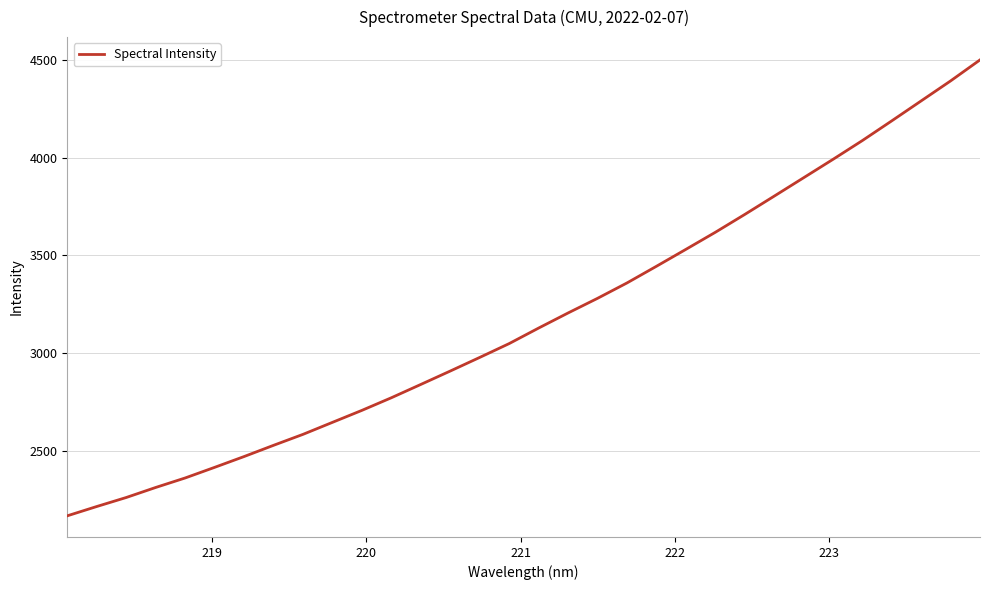

What is the smallest value displayed?

2166.5